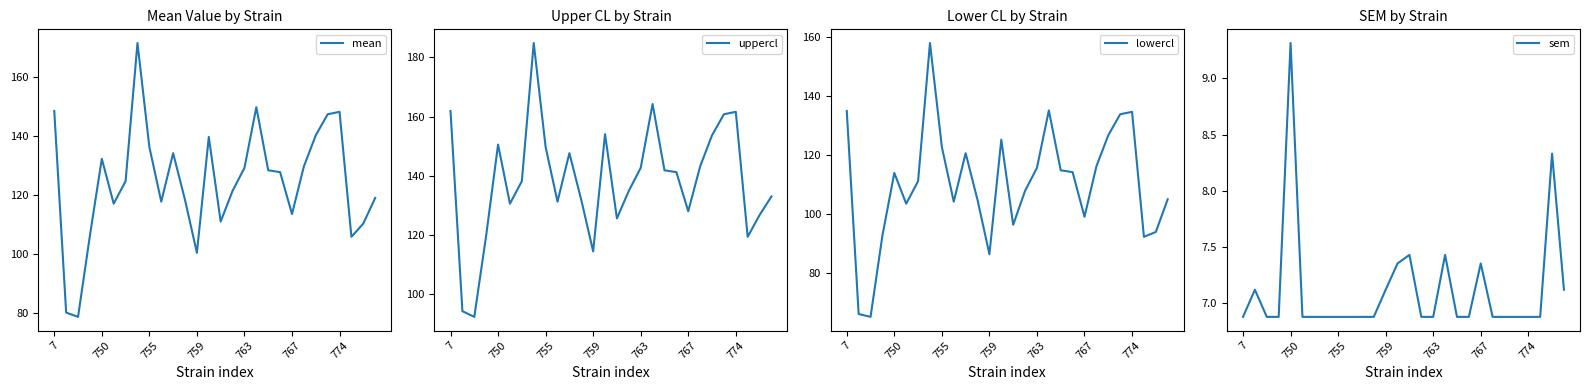

True or false: sem and uppercl intersect in this chart.

False